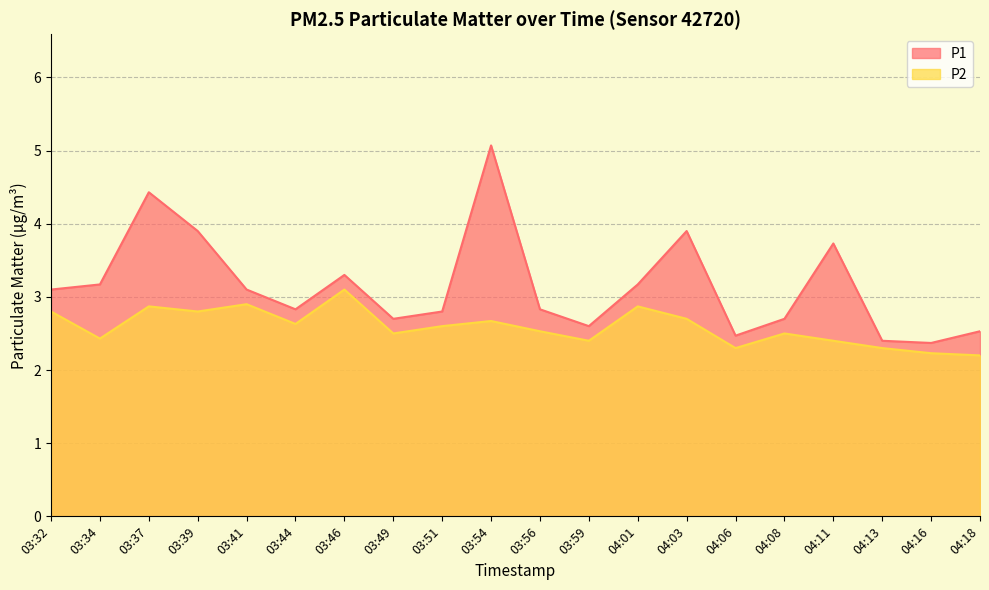

Does the chart have visible grid lines?

Yes